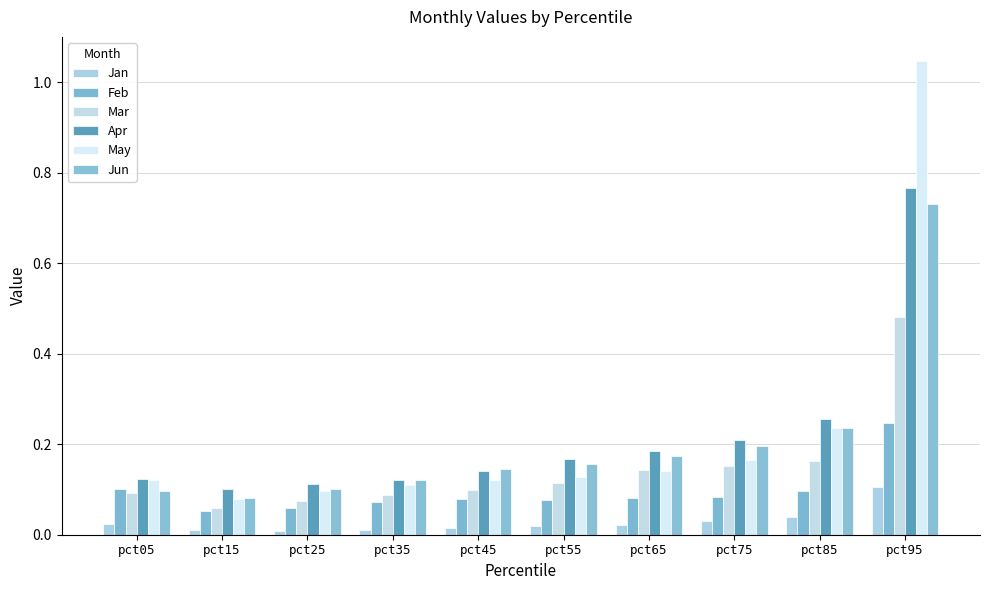

How many bars are there in each group?

6